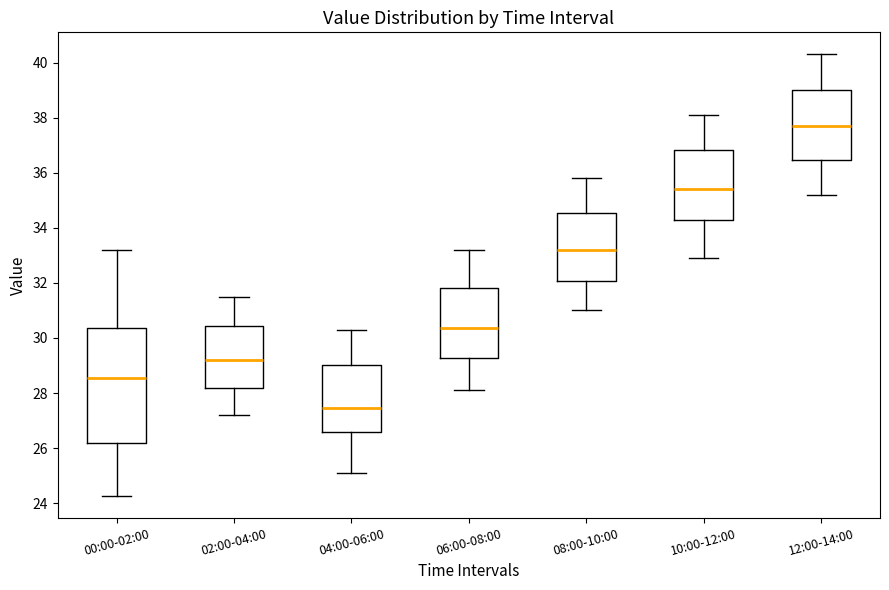

Comparing the boxes themselves (not the whiskers), which one is the tallest?

00:00-02:00